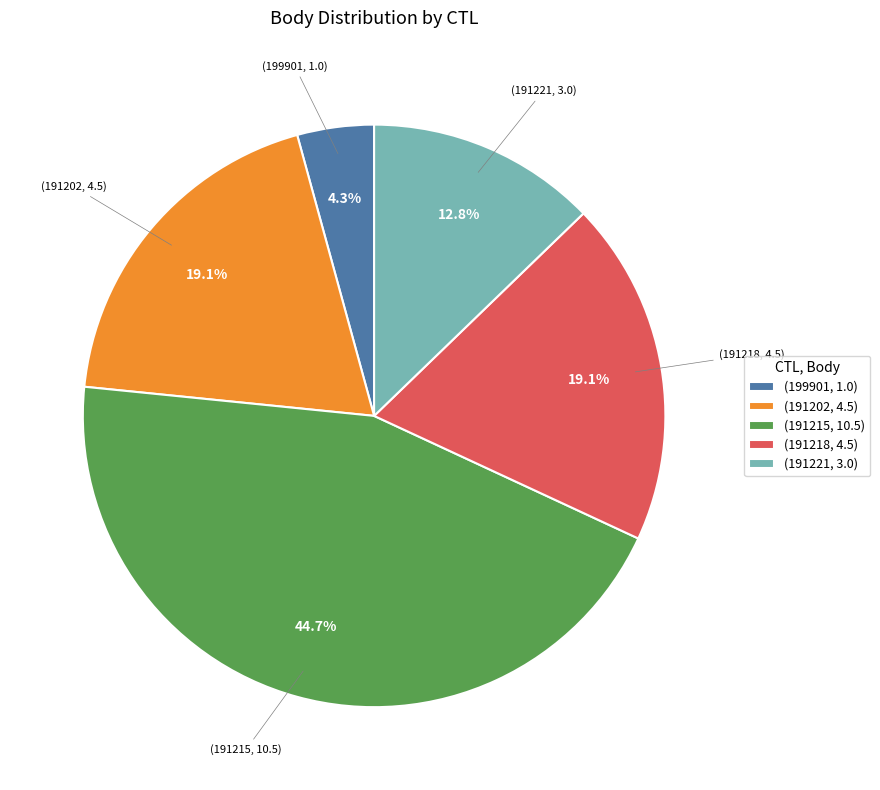

To the nearest percent, what is the average slice percentage?

20%